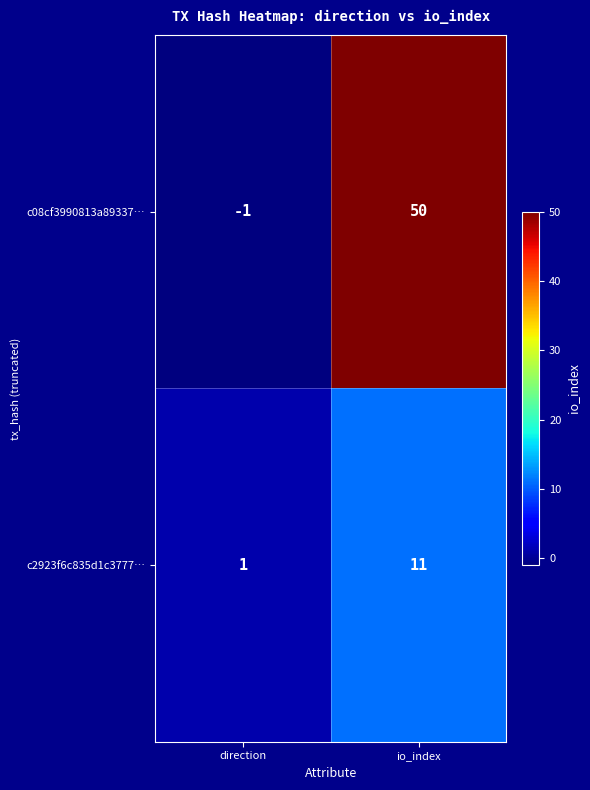

How many categories are shown in the chart?

2